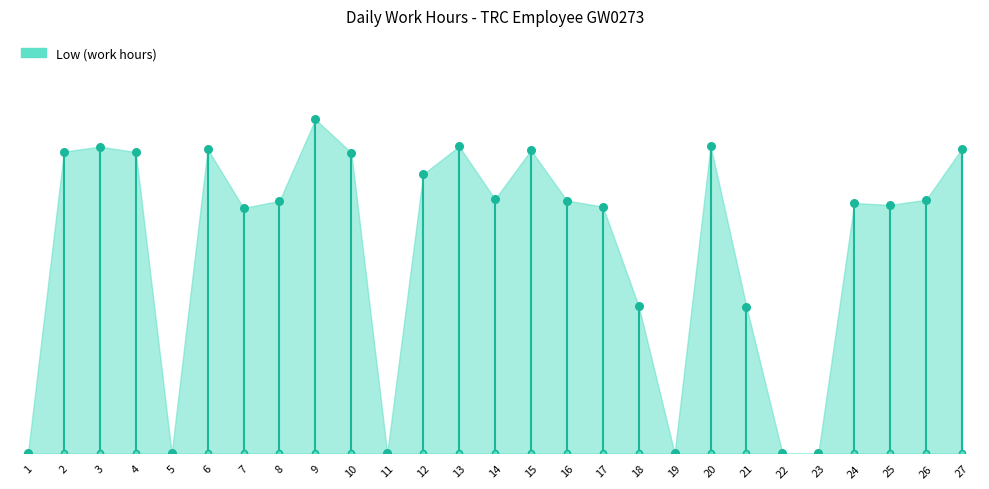

Between 25 and 1, which is larger?

25